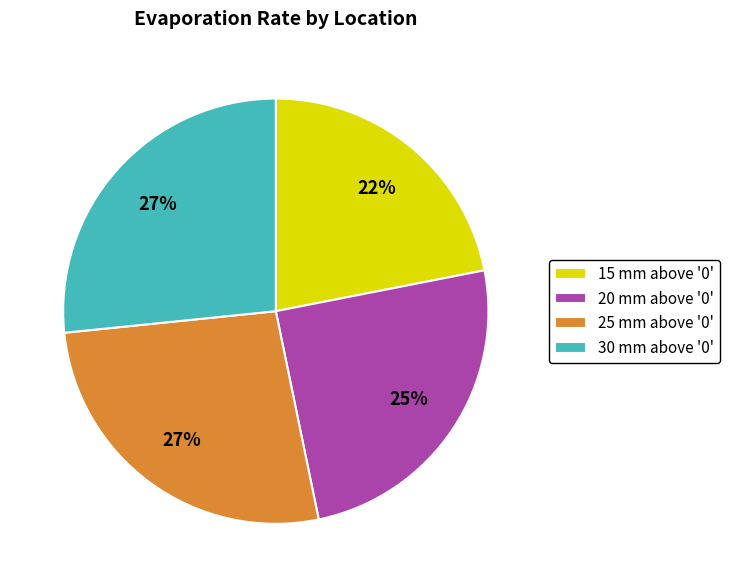

Is 25 mm above '0' the majority of the pie?

No